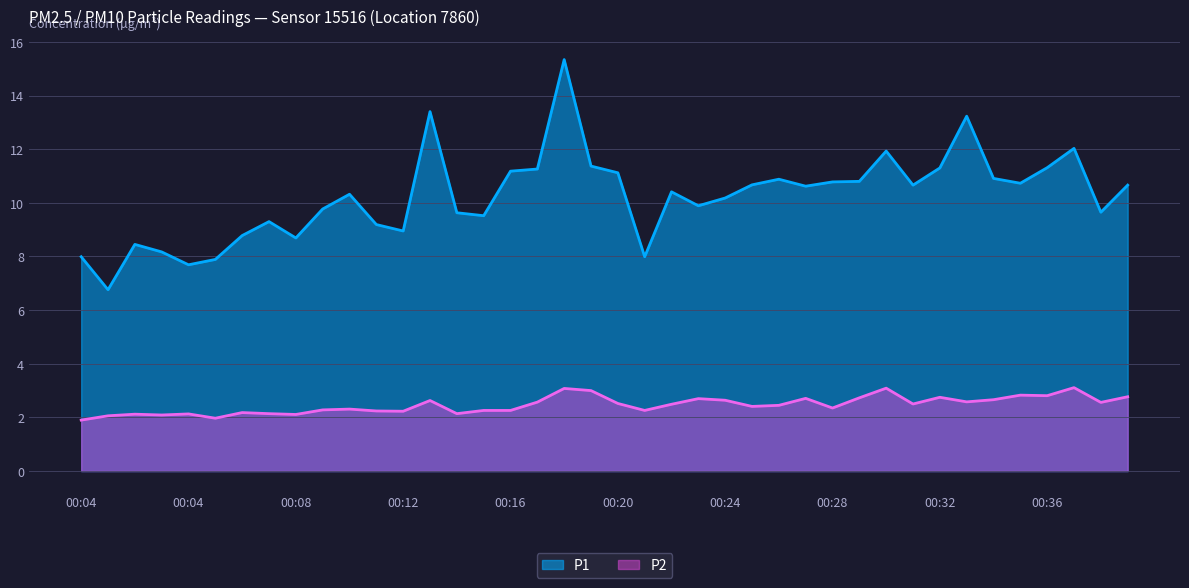

What is the value of the P2 point at the 24th from the left?

2.7